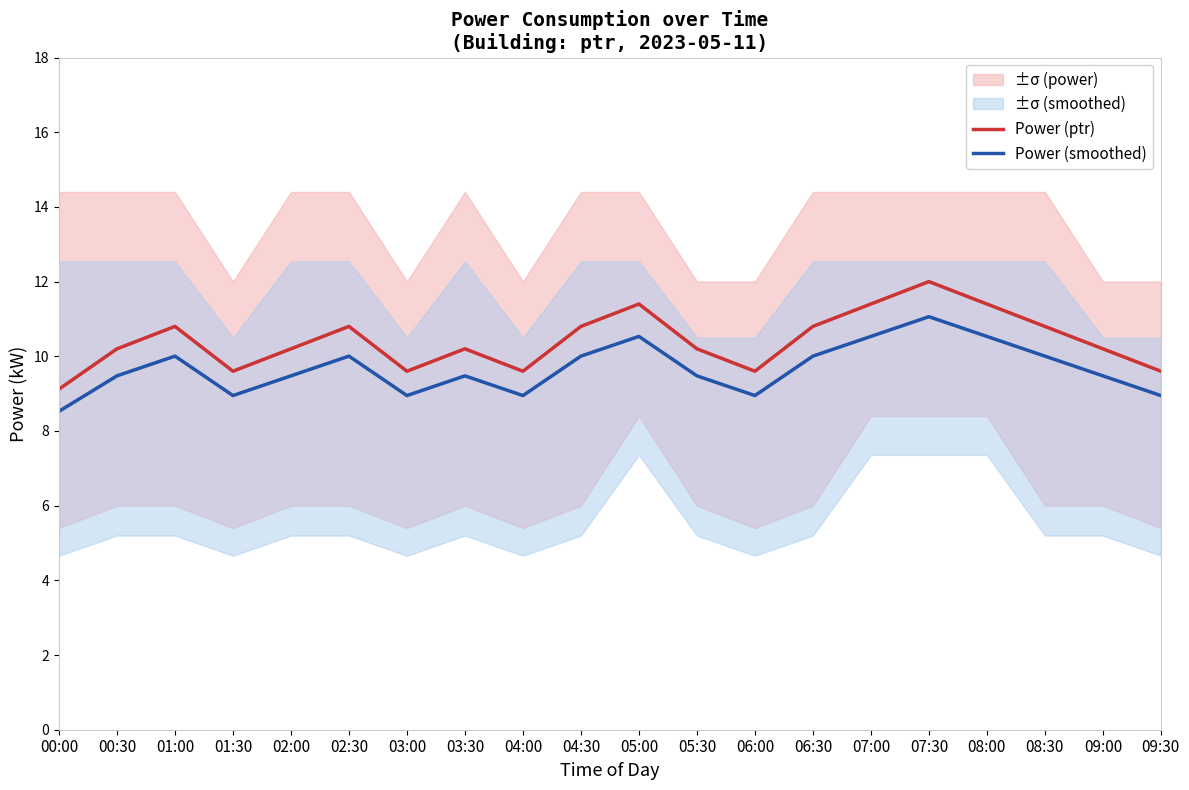

What is the difference between the highest and lowest values at 02:00?

0.7